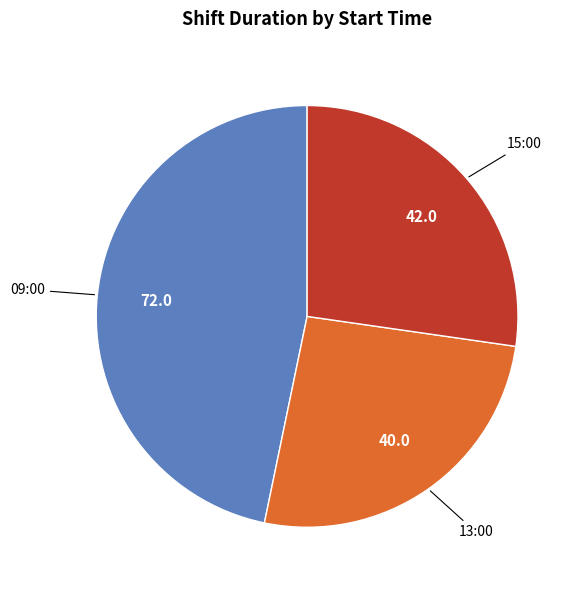

Does any single category account for the majority?

No